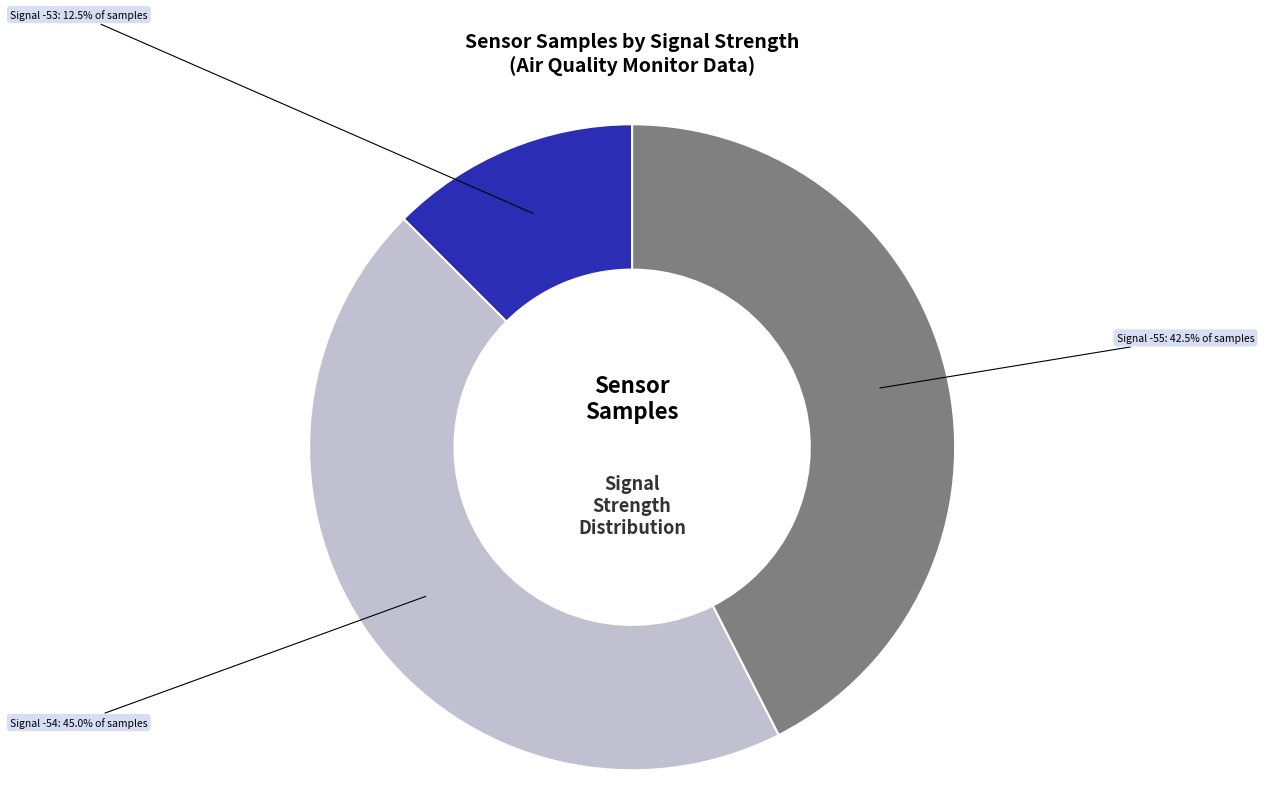

Is there any slice that represents more than half of the pie?

No